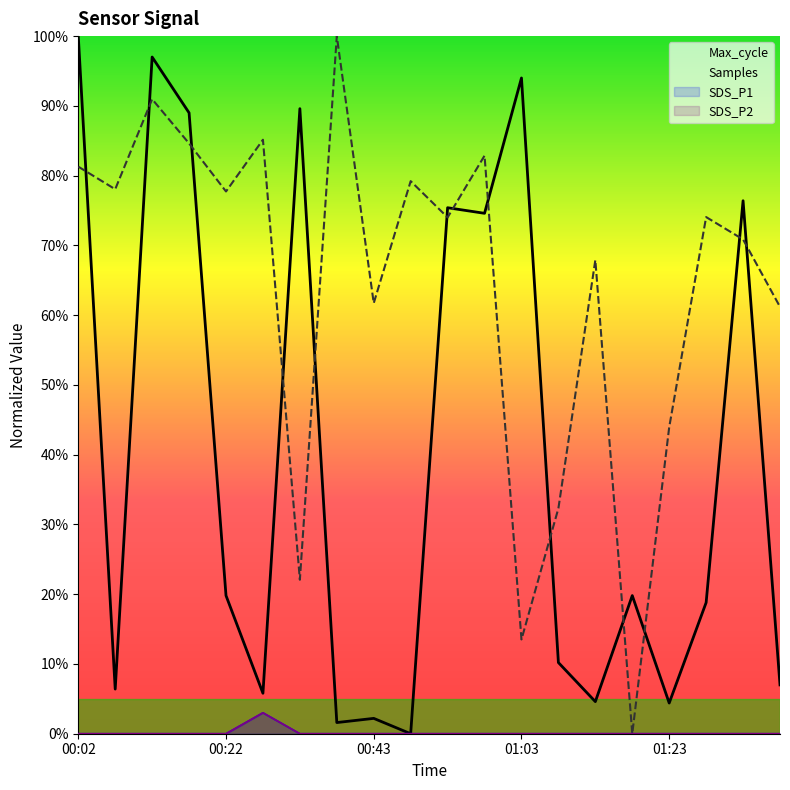

Count the number of categories in the chart.

20